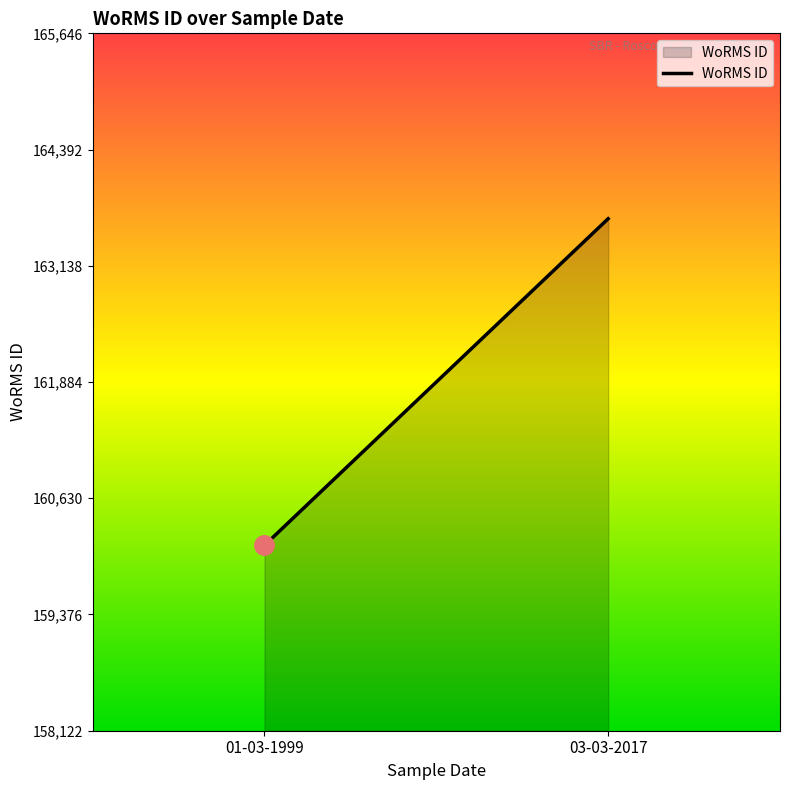

How many categories are shown in the chart?

2